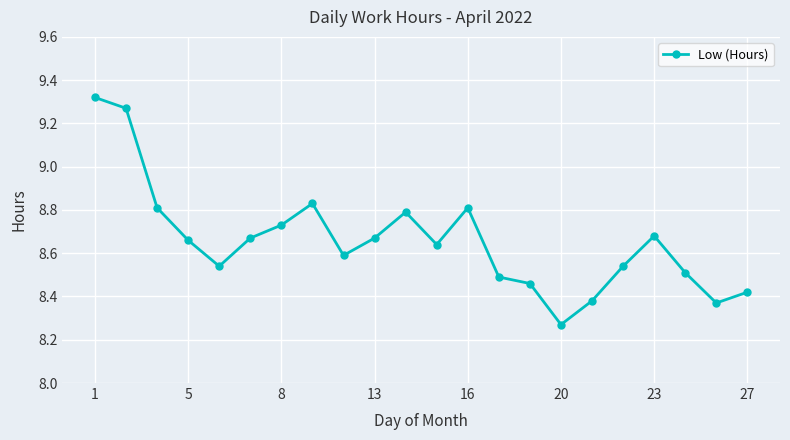

How many data points does each series have?

22